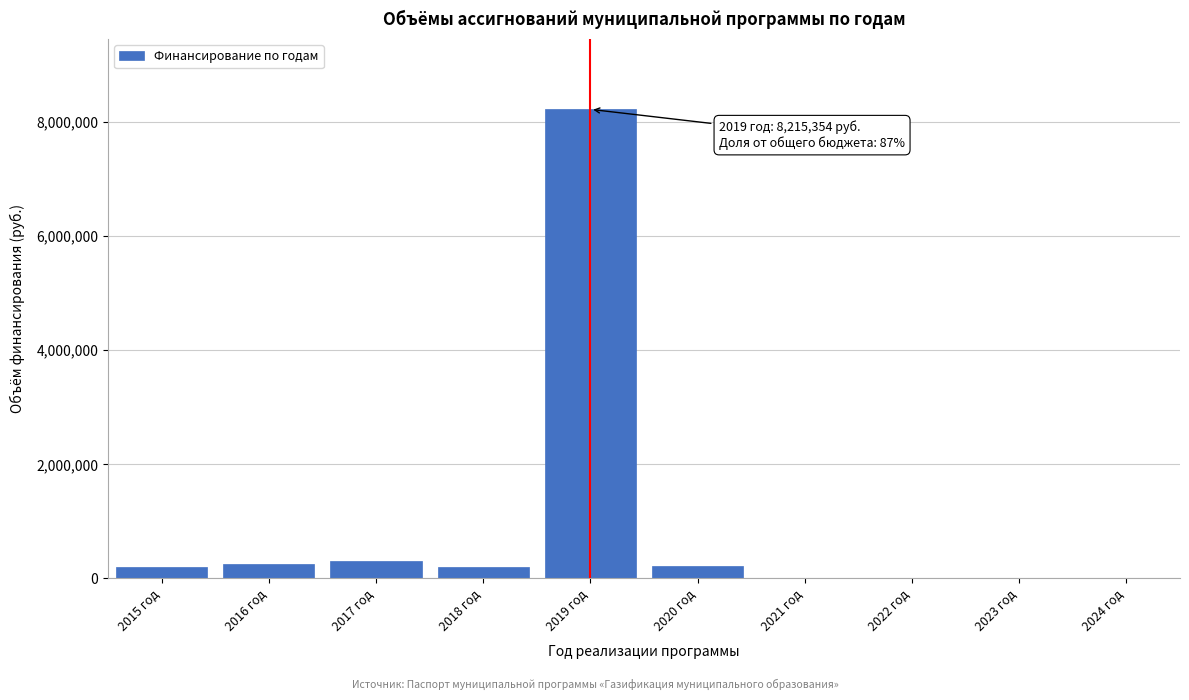

What is the sum of all values?

9394354.1